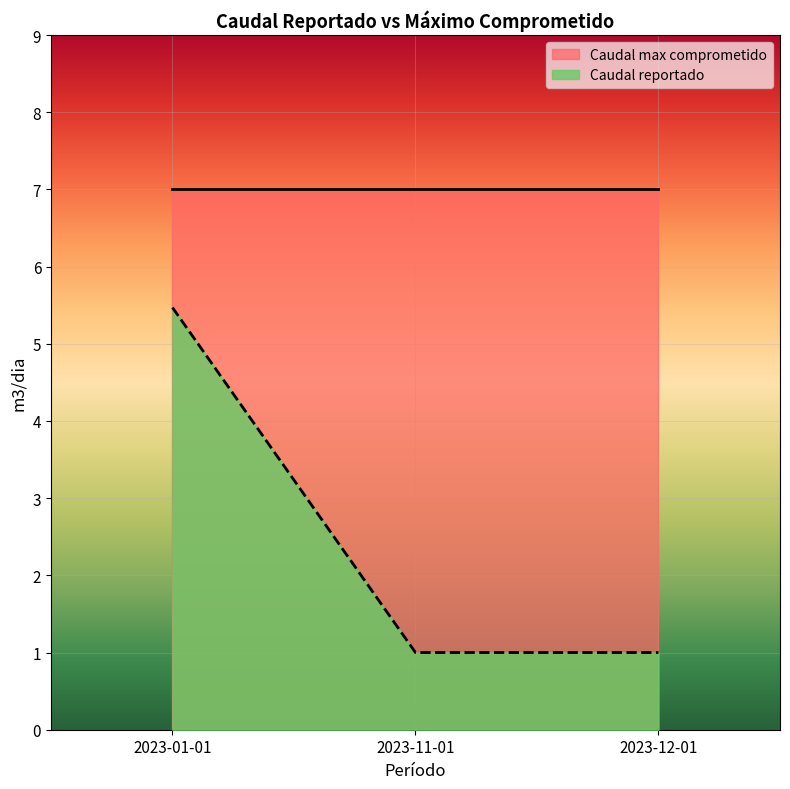

What is the label of the 1st point from the right?

2023-12-01